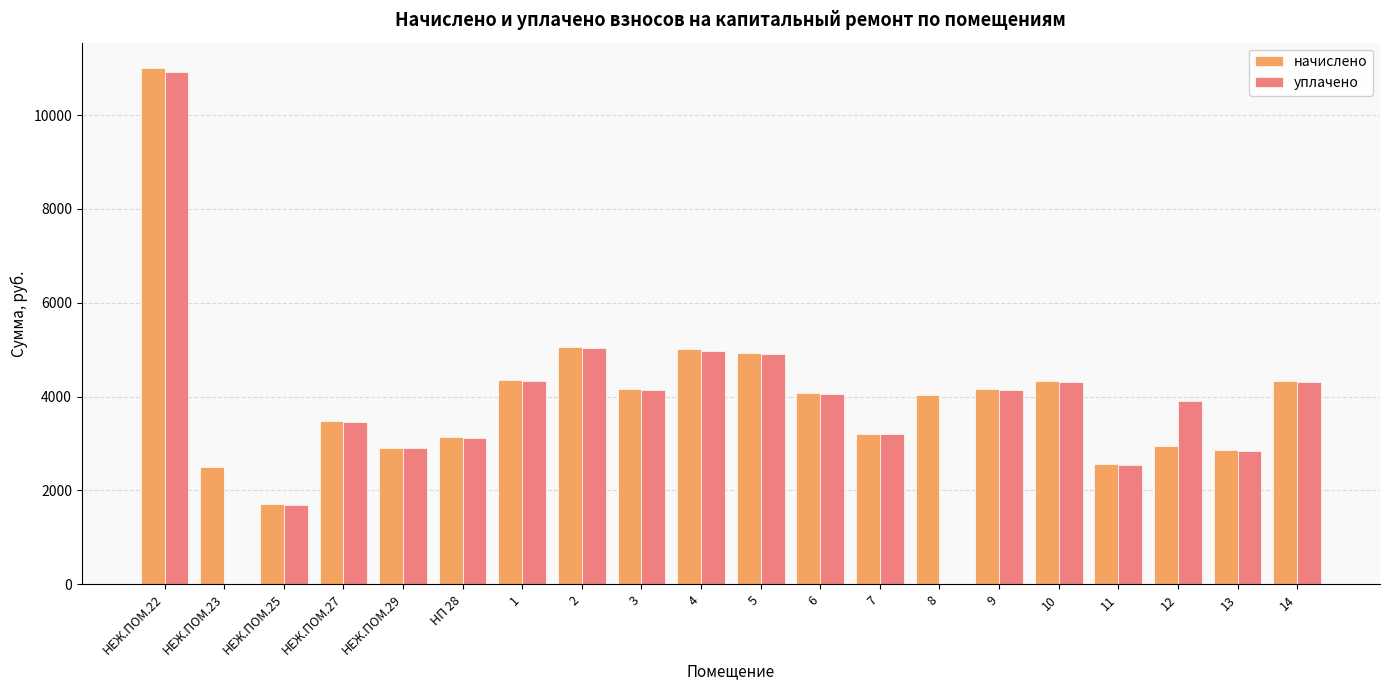

What is the total value across all series at 12?

6857.3